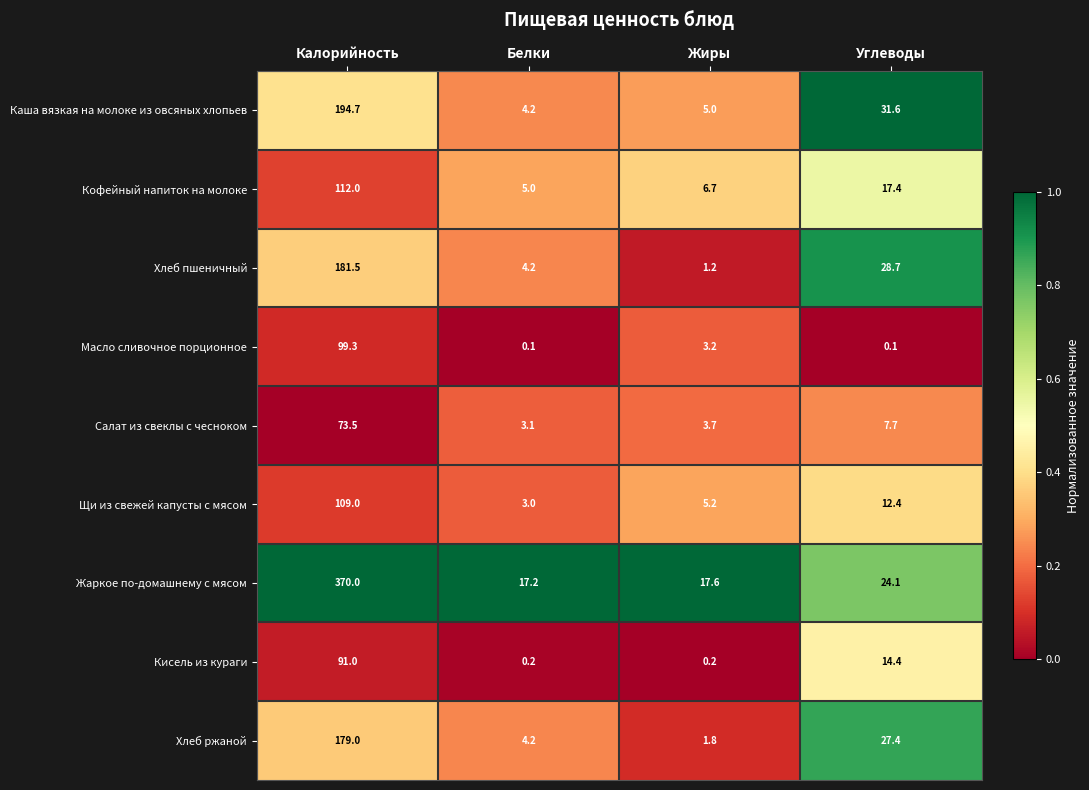

What is the sum of the Хлеб пшеничный values at Калорийность and Углеводы?

210.2